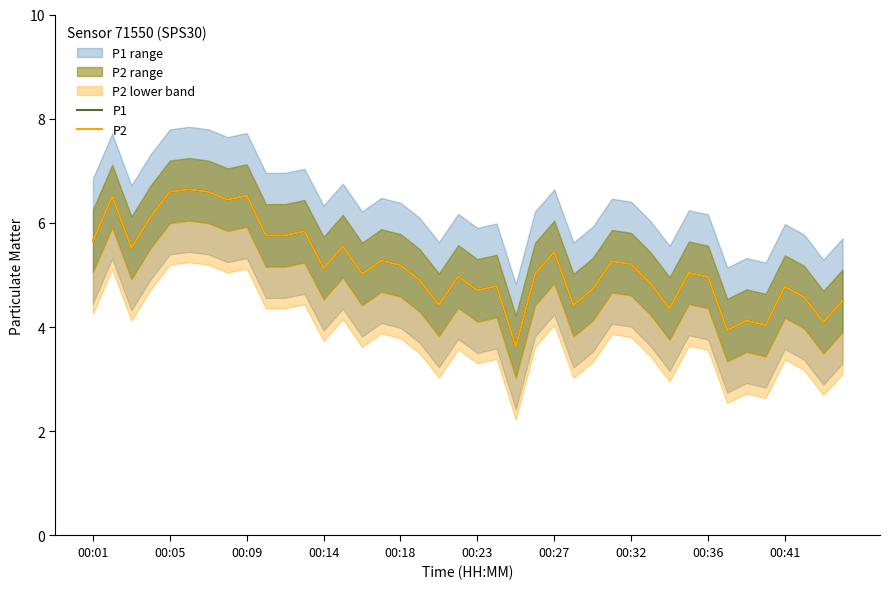

Is it true that P2 equals 5.0 at 00:36?

True